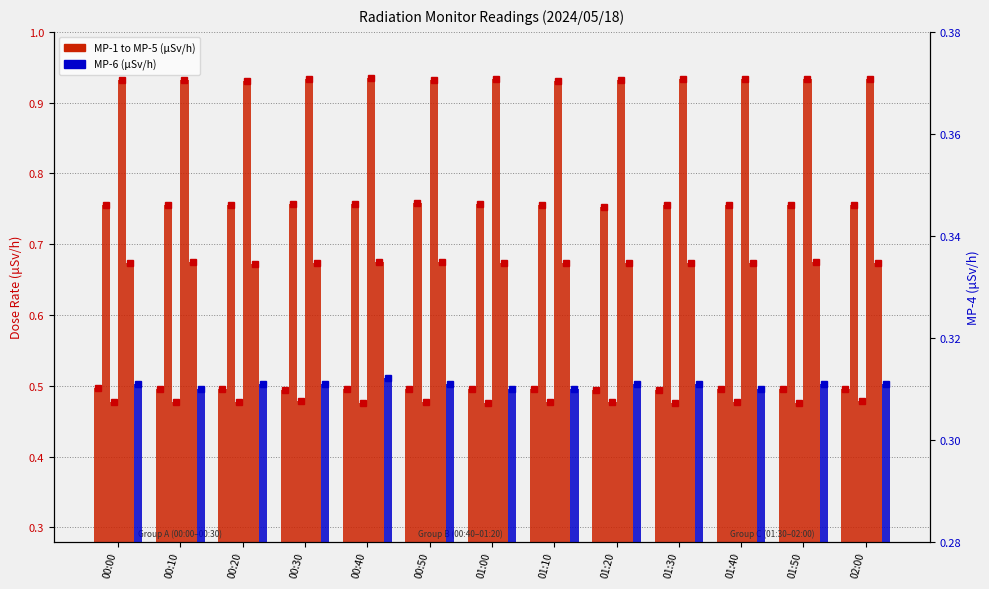

Are the bars grouped side by side (vs. stacked)?

Yes